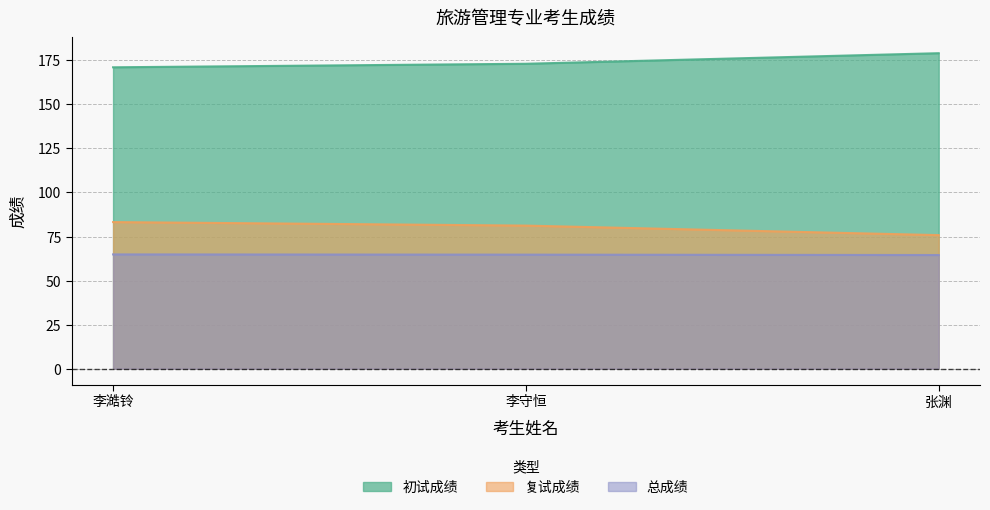

At which category is the sum across all series the highest?

张渊